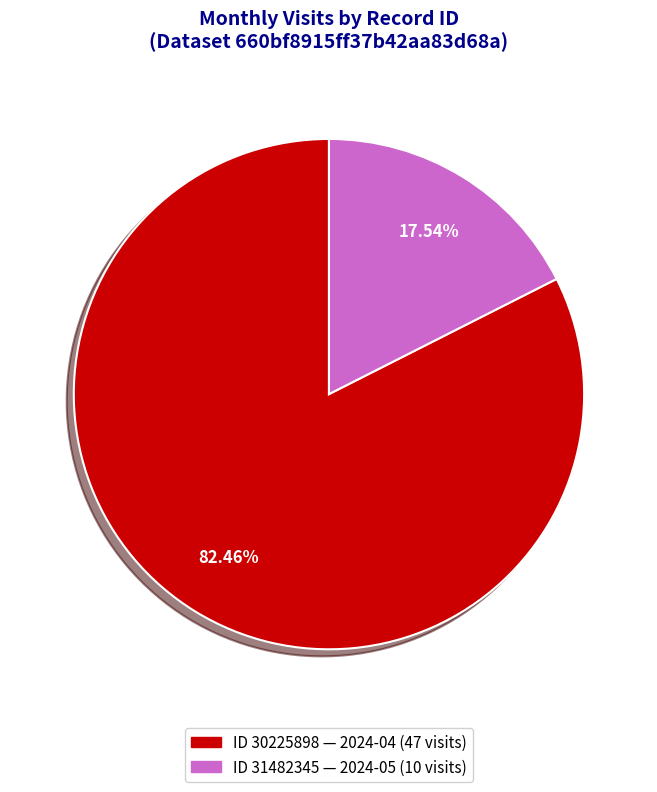

To the nearest percent, what is the average slice percentage?

50%